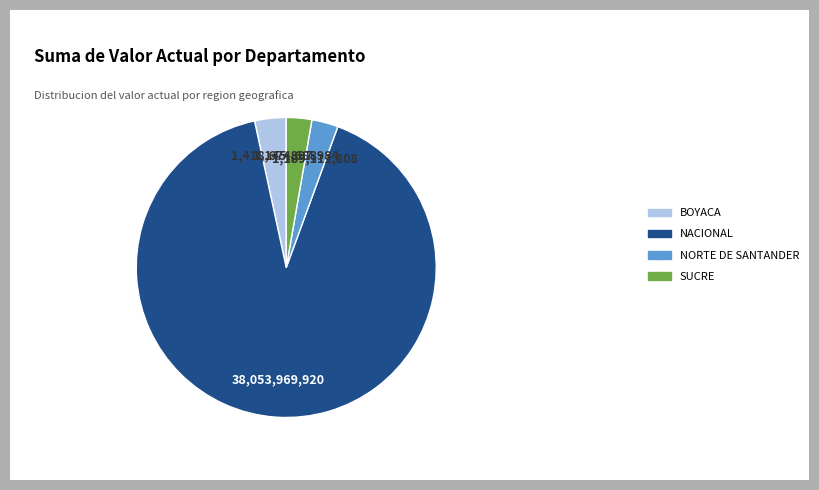

The SUCRE slice represents 3% of the pie. True or false?

True